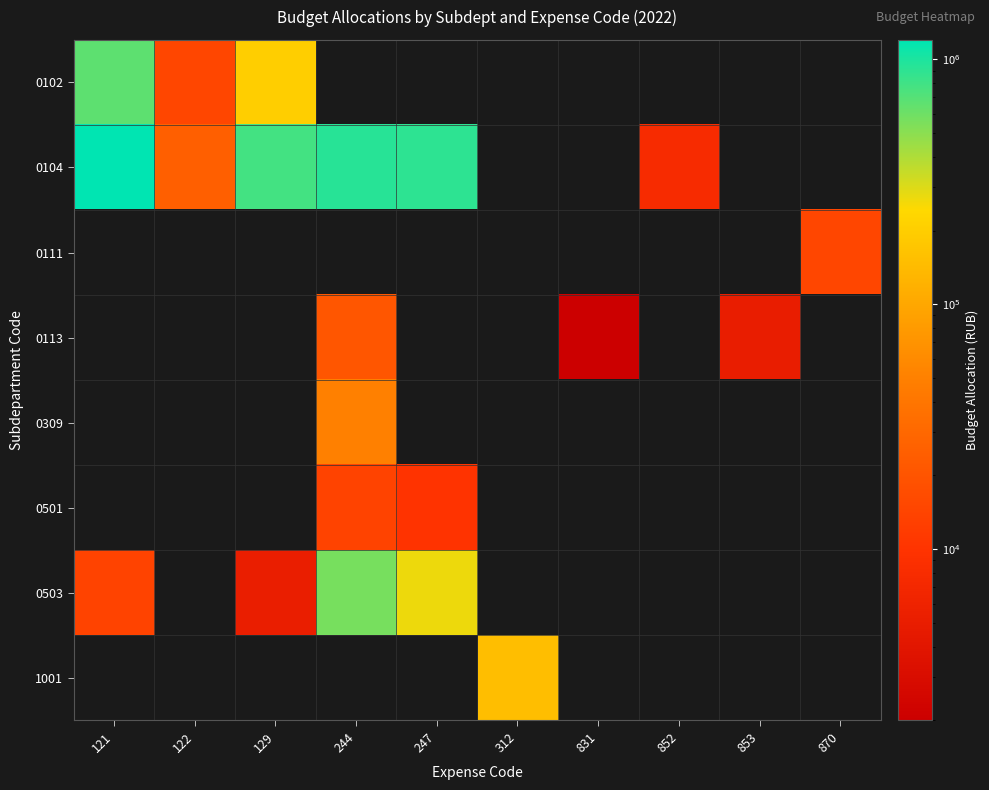

How many data points does each series have?

10